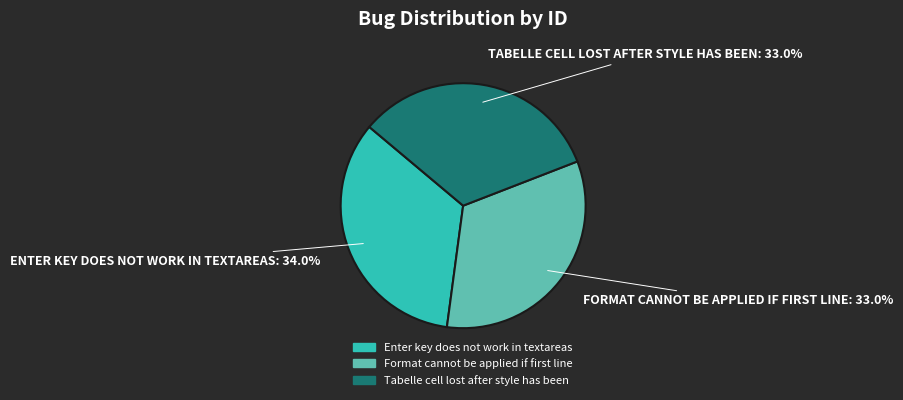

How many segments does this pie chart have?

3